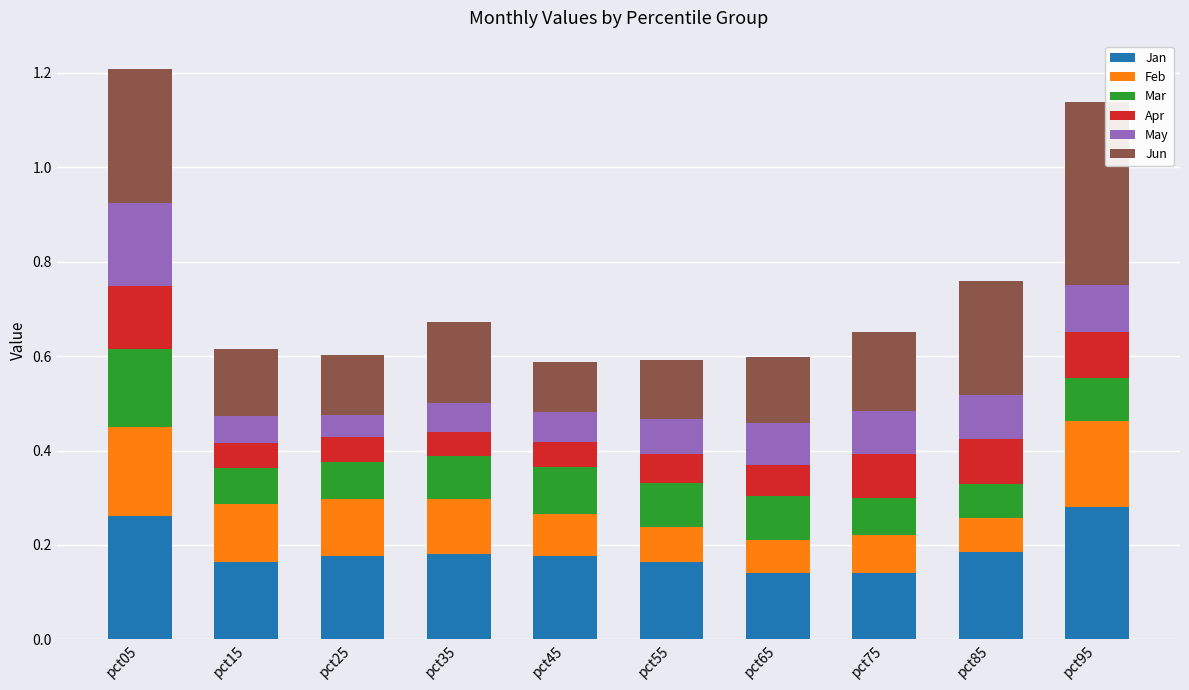

Count the Jan values in the range 0 to 1.

10